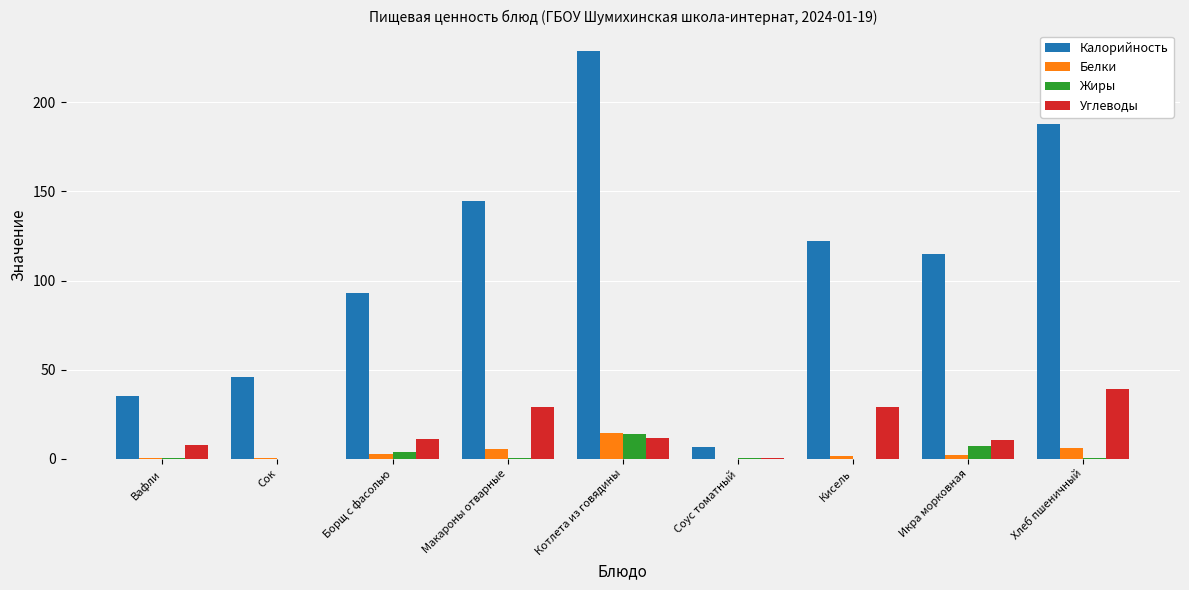

Are the bars grouped side by side (vs. stacked)?

Yes